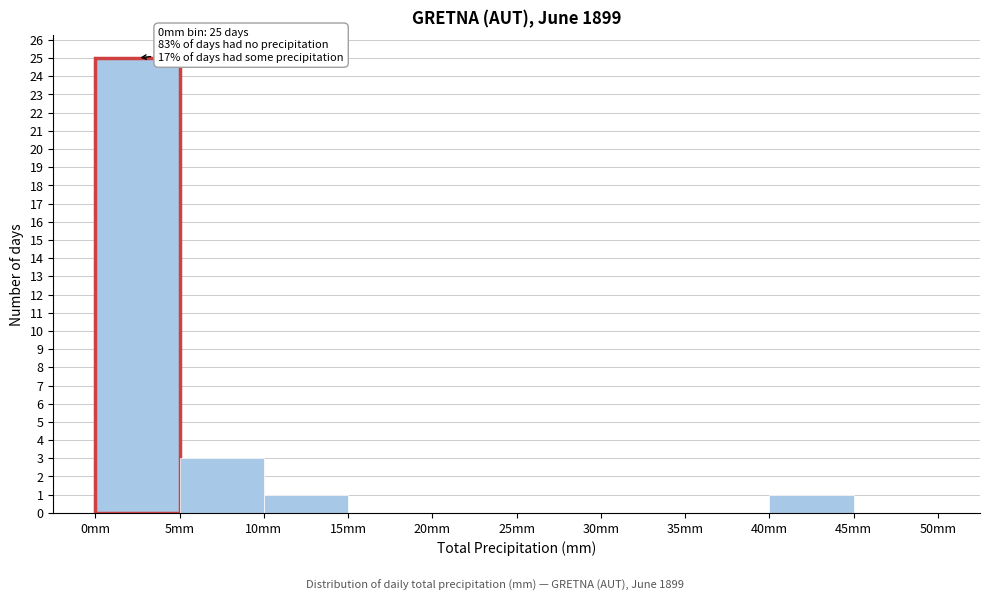

Over which range of the x-axis is the bar tallest?

0 to 5